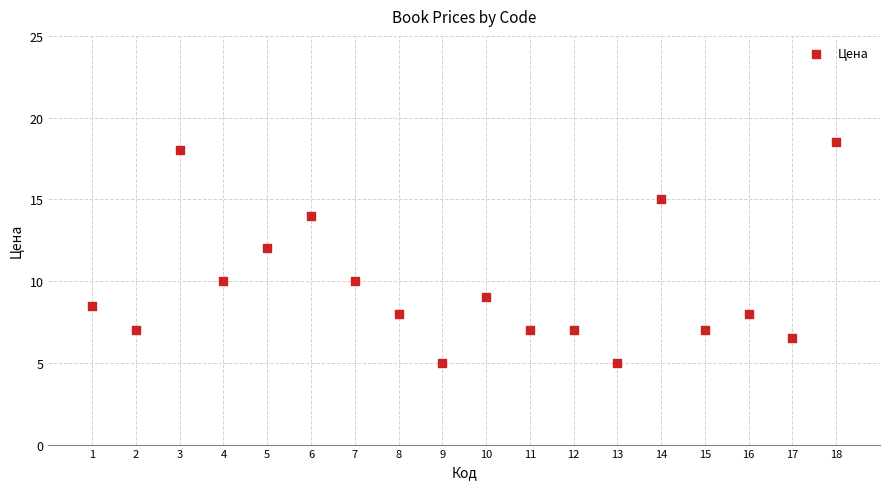

What is the range of Y values (max minus min)?

13.5